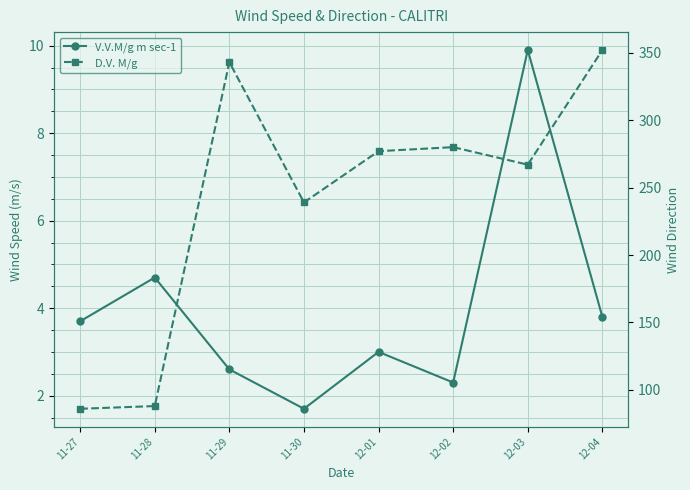

Where is D.V. M/g nearest to the value 219?

11-30